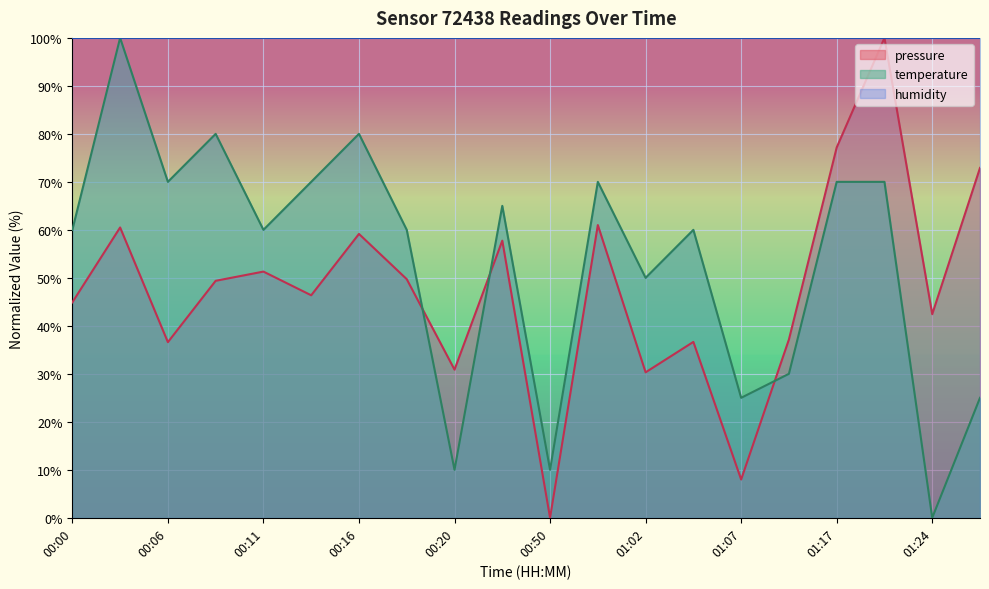

List the series in order of their peak value, highest first.

pressure, temperature